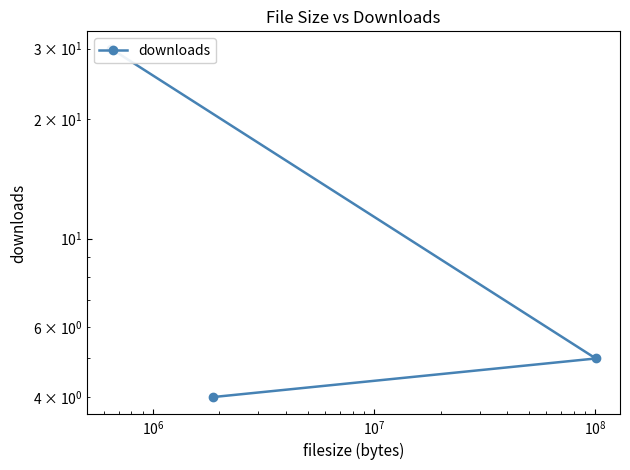

What is the greatest value displayed?

30